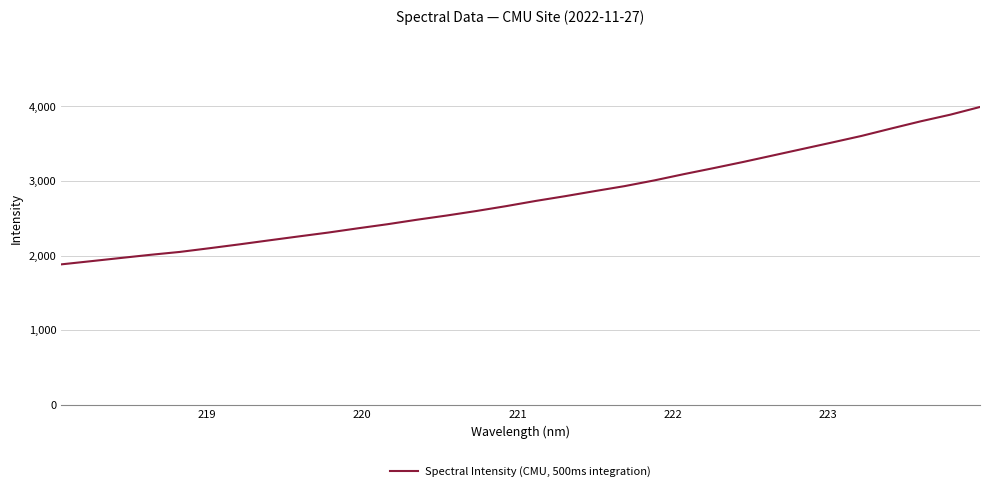

What is the difference between the maximum and minimum values?

2111.3